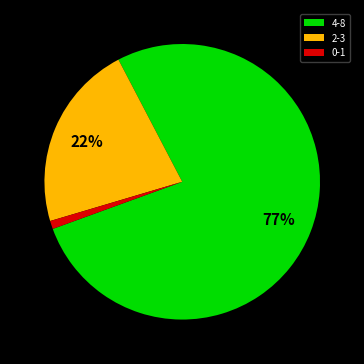

To the nearest percent, what is the difference between the 2-3 and 0-1 slice percentages?

21%